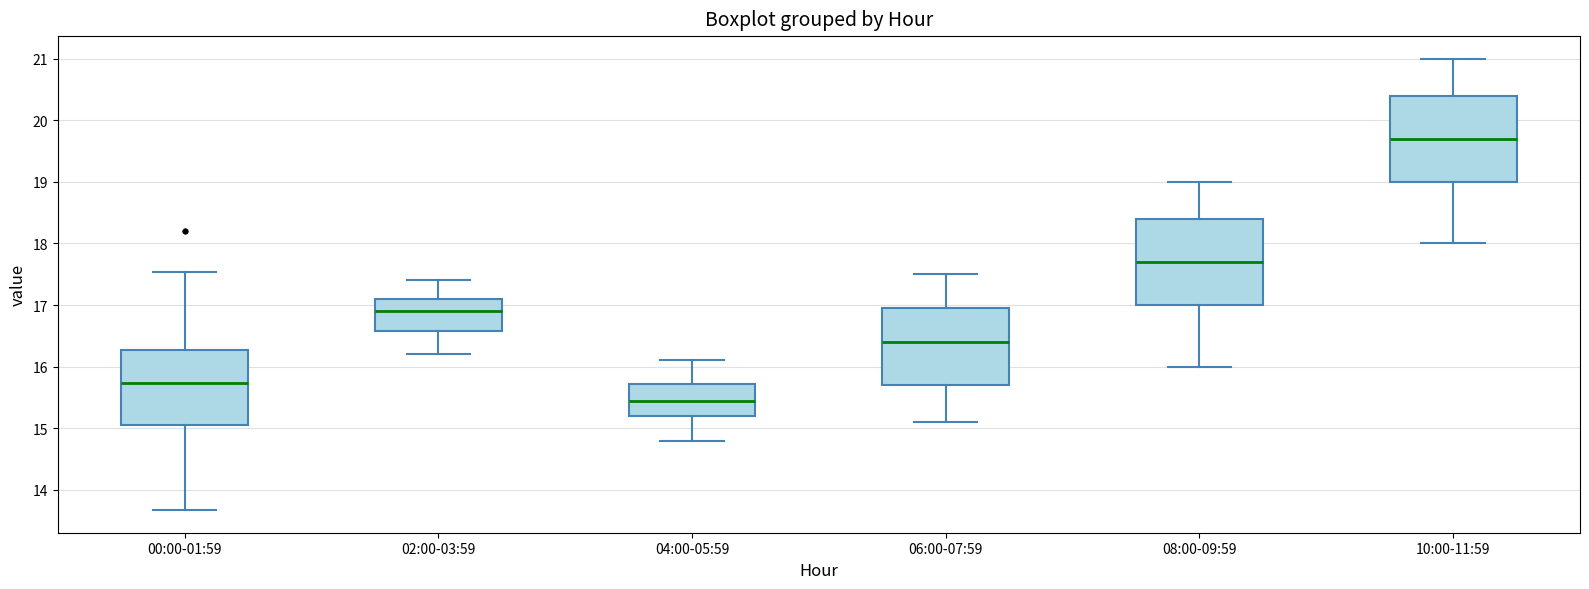

Reading left to right, transcribe this box plot: for each box, give where its median line is, the range the box spans, and where its two whiskers end, as read against the y-axis. The values are not printed on the chart, so give them approximately, as read against the axis.

00:00-01:59: median 15.7, box 15.1 to 16.3, whiskers 13.7 to 17.5
02:00-03:59: median 16.9, box 16.6 to 17.1, whiskers 16.2 to 17.4
04:00-05:59: median 15.5, box 15.2 to 15.7, whiskers 14.8 to 16.1
06:00-07:59: median 16.4, box 15.7 to 17.0, whiskers 15.1 to 17.5
08:00-09:59: median 17.7, box 17.0 to 18.4, whiskers 16.0 to 19.0
10:00-11:59: median 19.7, box 19.0 to 20.4, whiskers 18.0 to 21.0